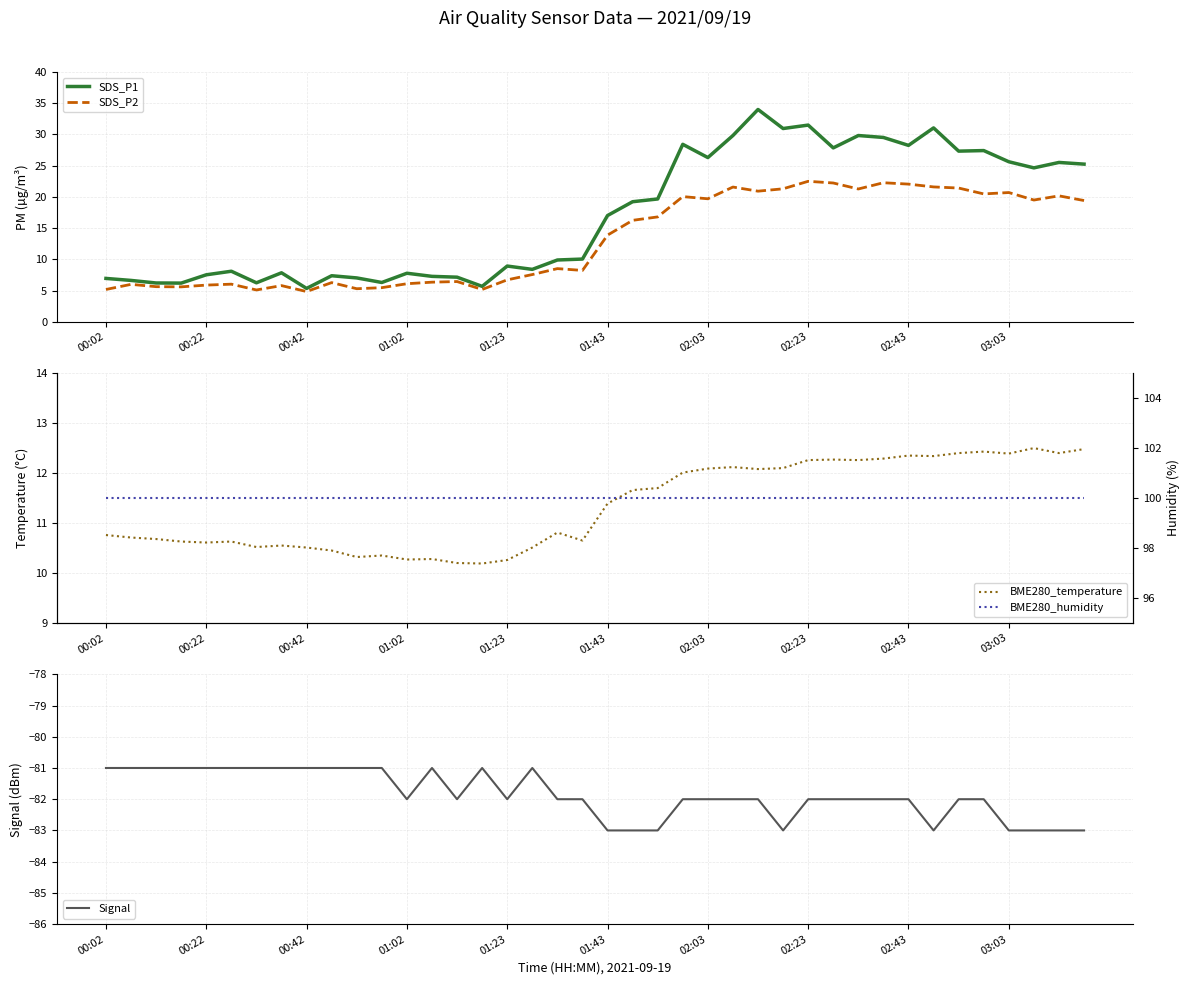

What is the maximum value shown in the chart?

100.0